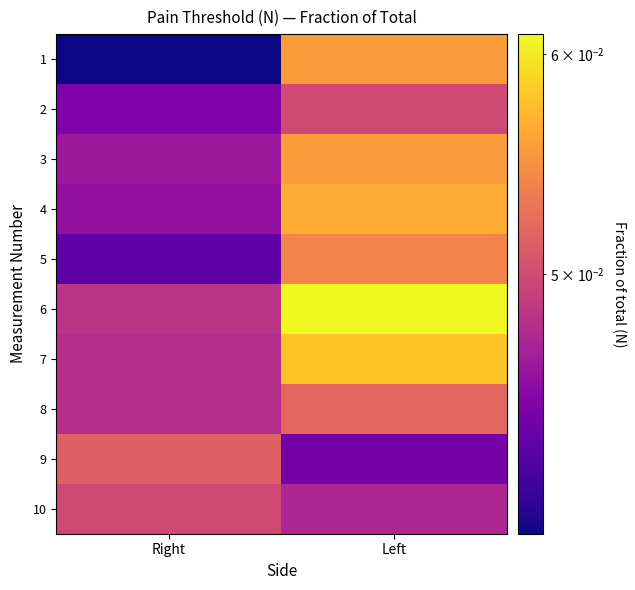

At which category is the sum across all series the highest?

Left